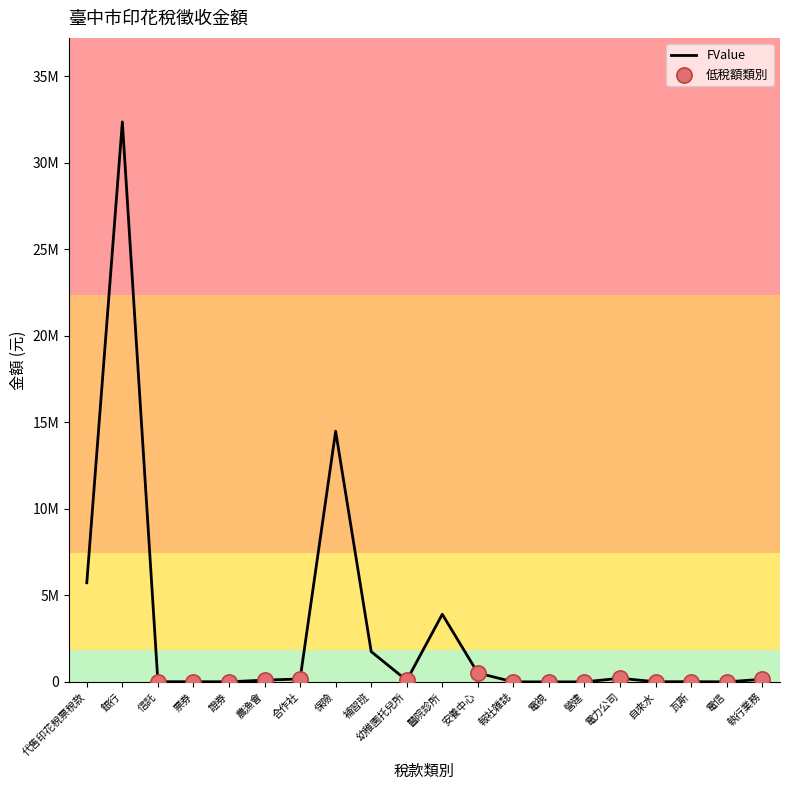

What is the change in value from 幼稚園托兒所 to 電力公司?

+122683